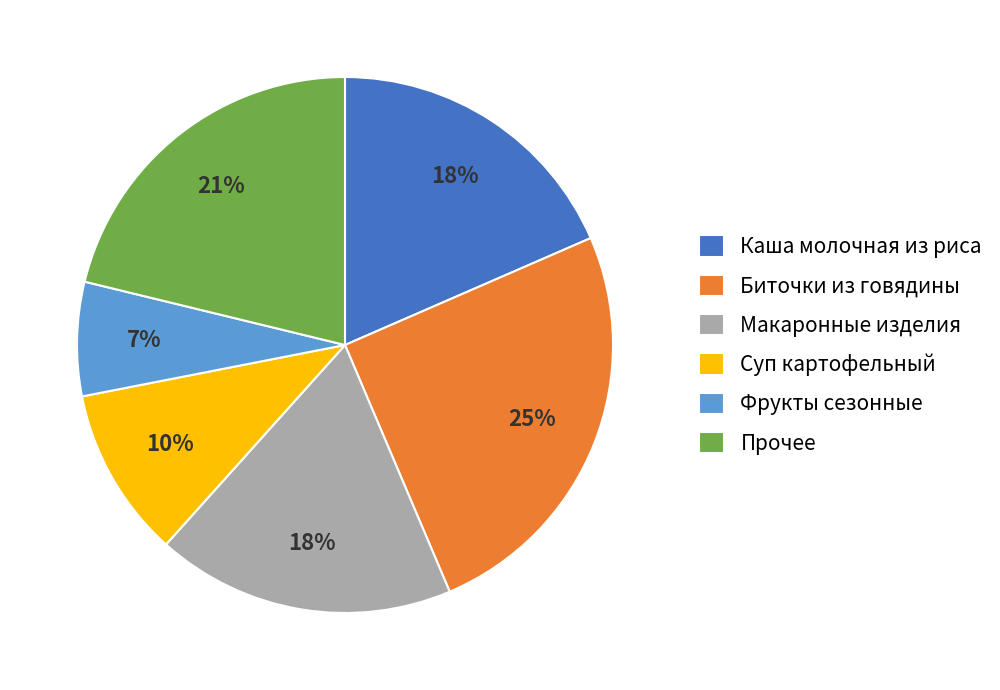

The Биточки из говядины slice represents 25% of the pie. True or false?

True